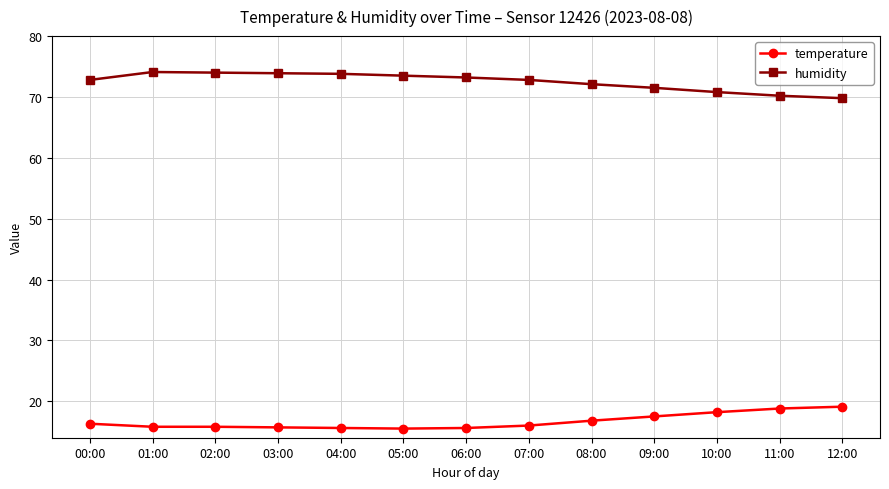

What is the label of the 1st point from the left?

00:00